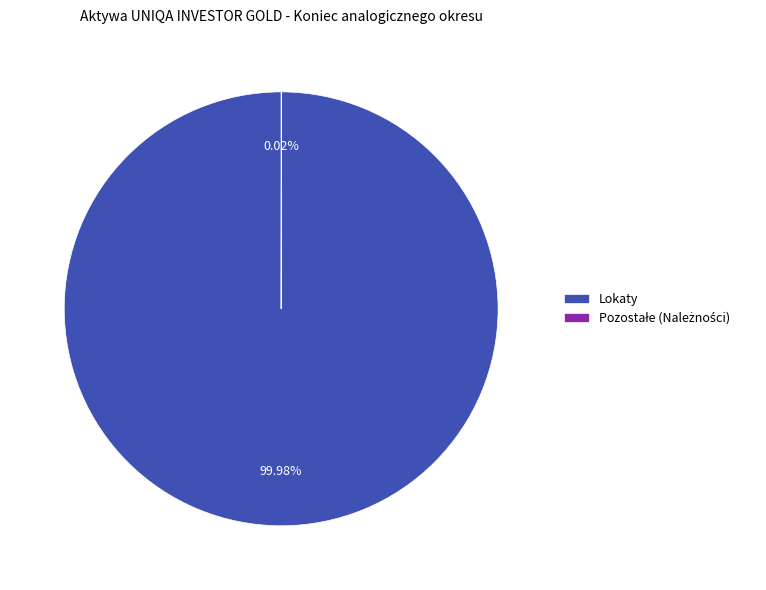

Which slice is the largest?

Lokaty